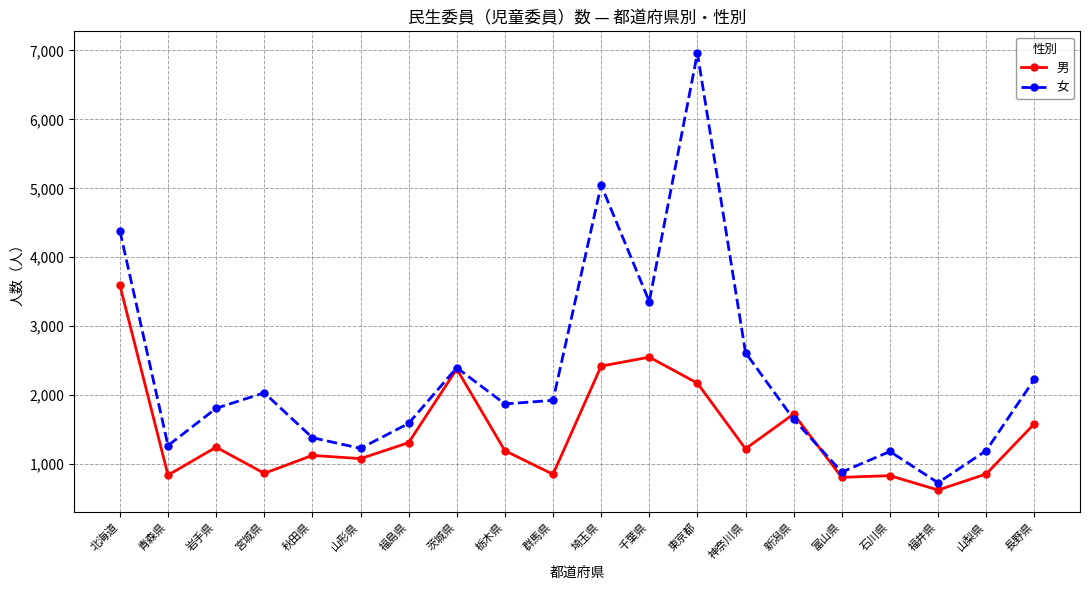

At which label does 男 first exceed 1222?

北海道